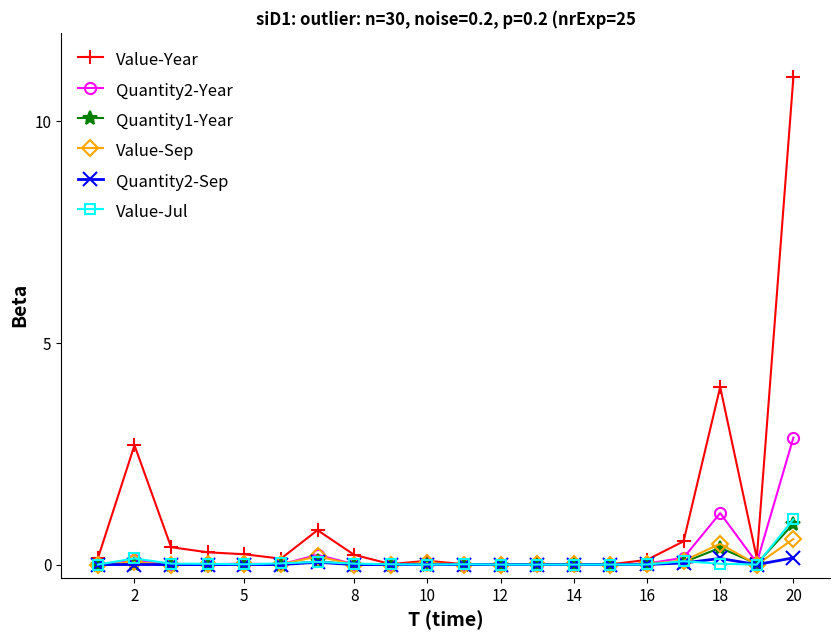

True or false: Value-Sep has more than 2 points higher than both neighbors.

True